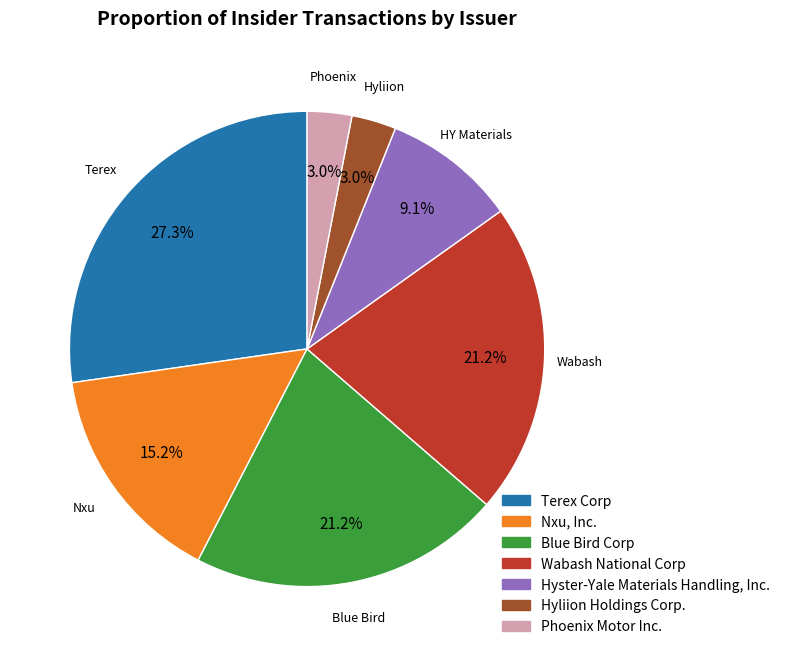

What is the ratio of the value at Hyster-Yale Materials Handling, Inc. to the value at Wabash National Corp?

0.4